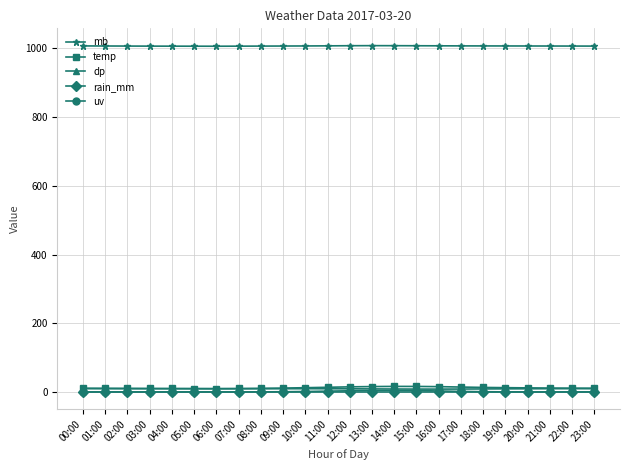

Which series has the largest range (max minus min)?

temp